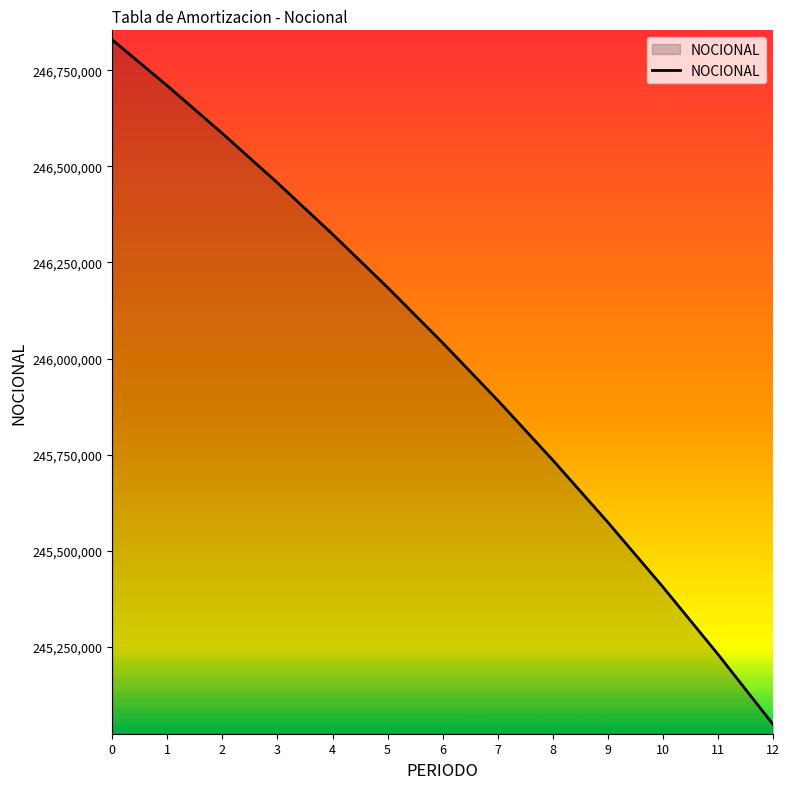

Which label corresponds to the smallest value in the chart?

12